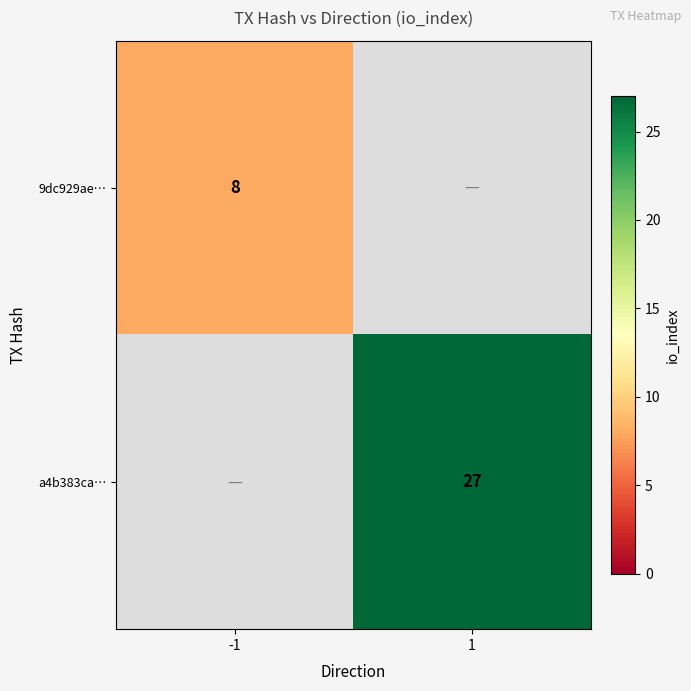

The a4b383ca… series shows 27 at 1. True or false?

True